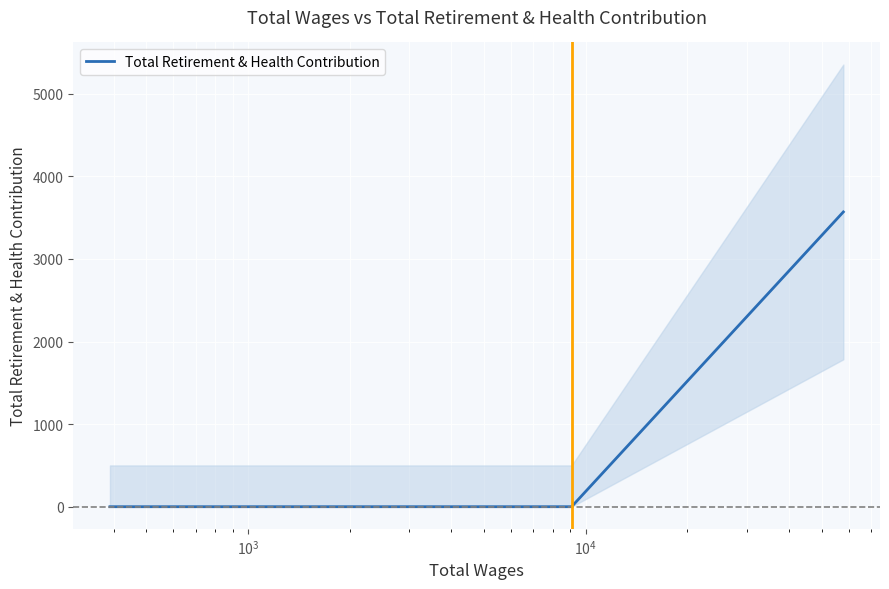

True or false: the data has more than 1 interior local peaks.

False